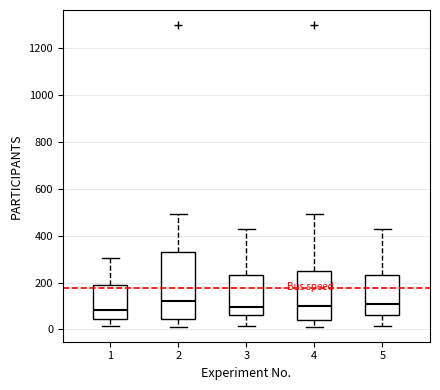

Comparing the boxes themselves (not the whiskers), which one is the tallest?

2